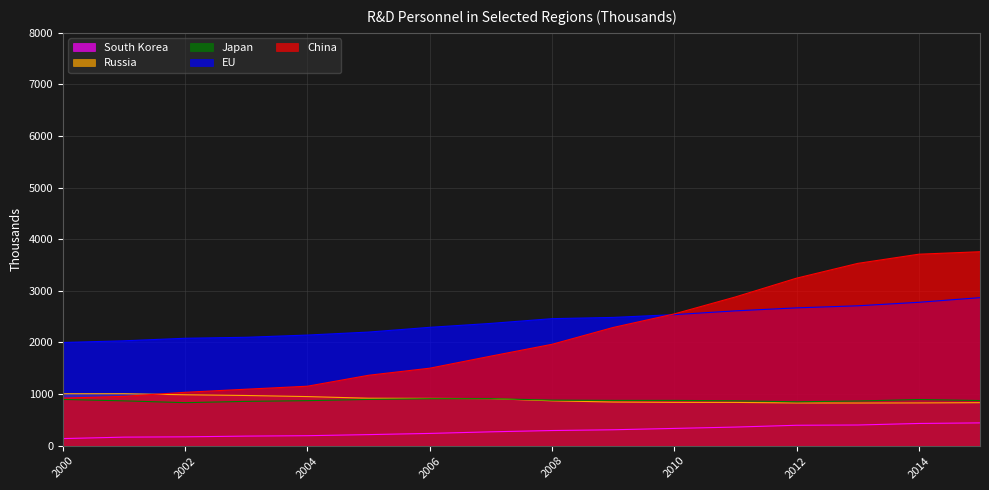

True or false: Japan and China cross at least once.

False